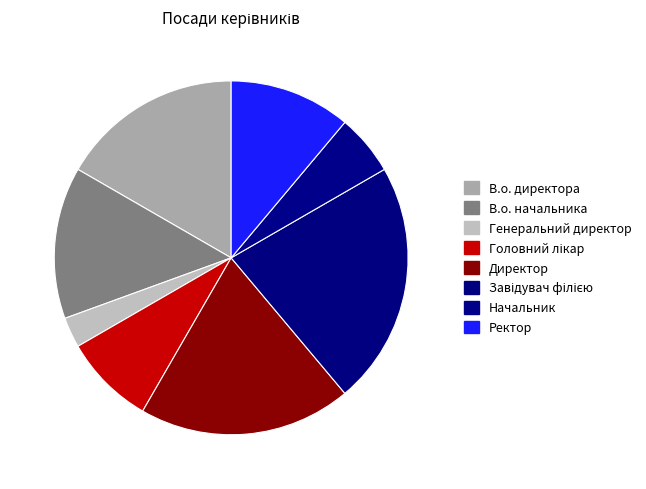

How many slices are in this pie chart?

8